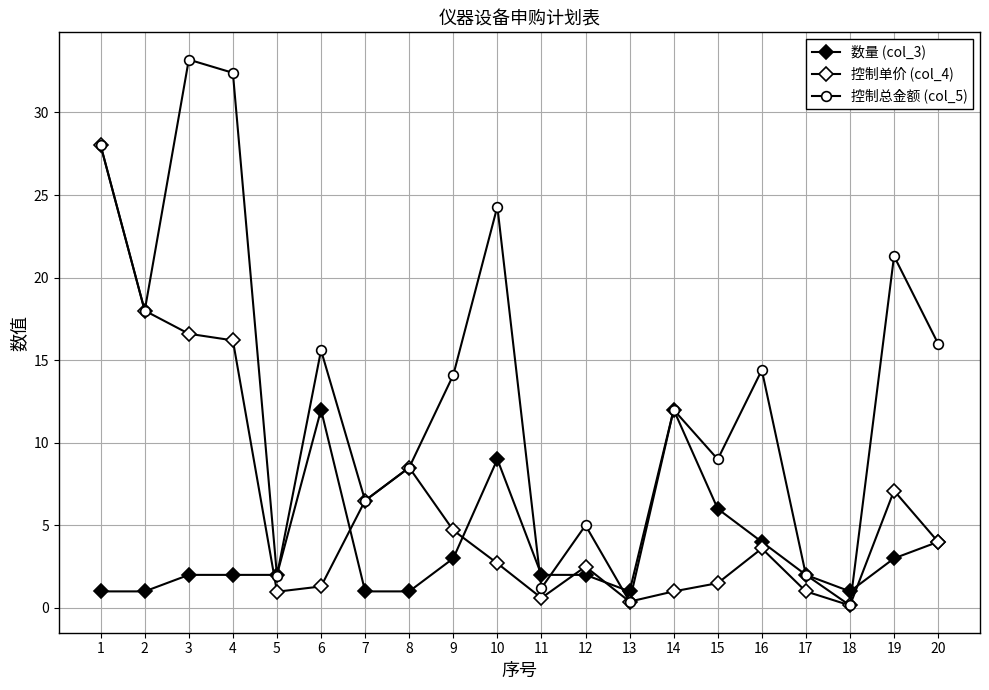

Does the chart have visible grid lines?

Yes